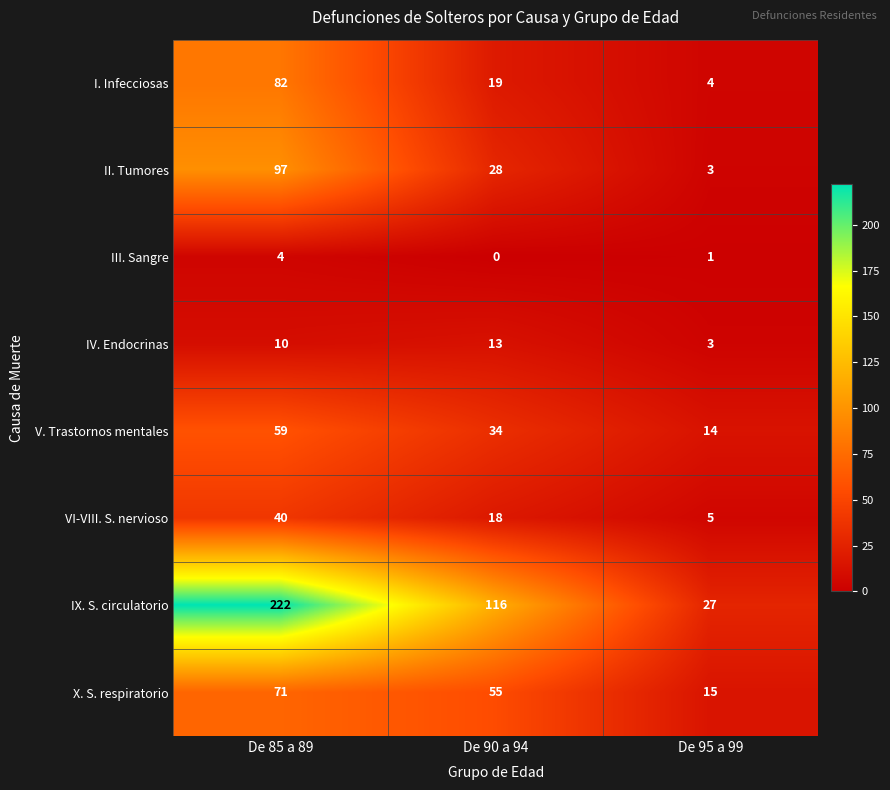

Count the number of data series in this chart.

8